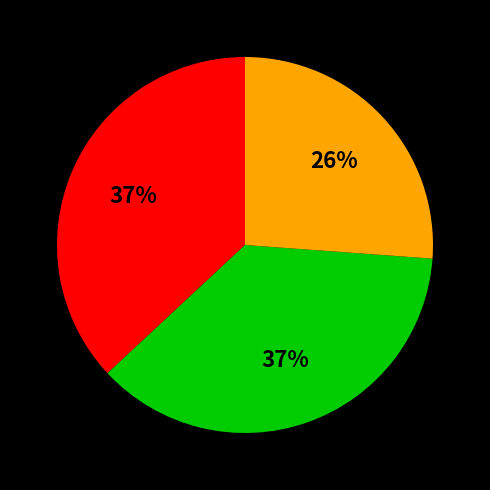

To the nearest percent, what is the difference between the largest and smallest slice percentages?

11%